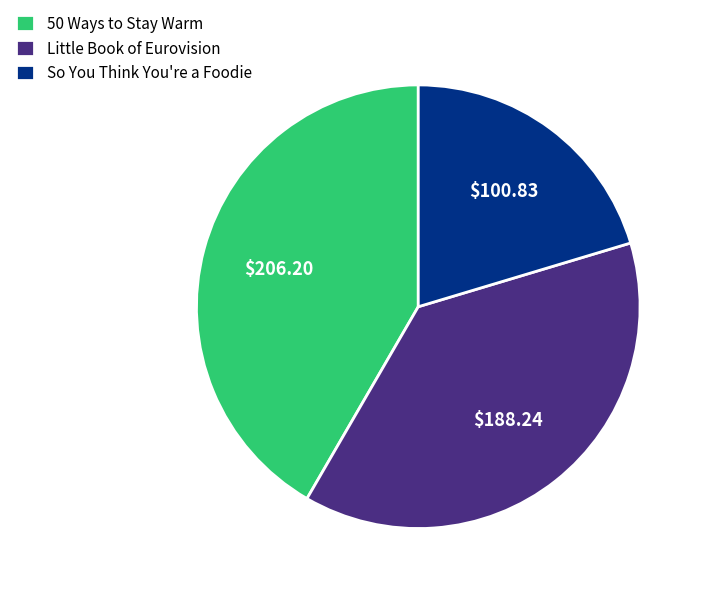

Is there any slice that represents more than half of the pie?

No